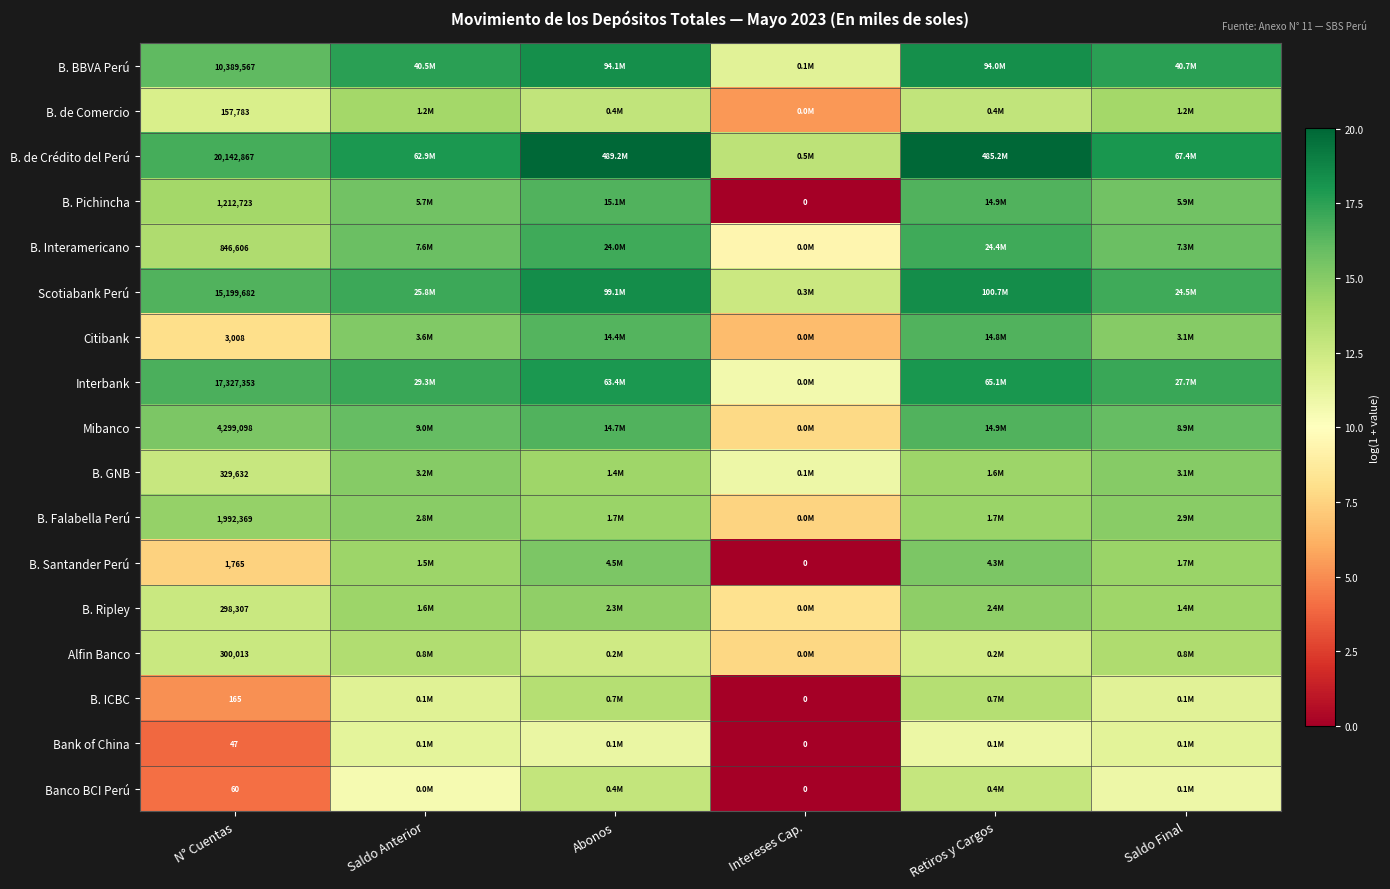

Rank the series at N° Cuentas from highest to lowest value.

B. de Crédito del Perú, Interbank, Scotiabank Perú, B. BBVA Perú, Mibanco, B. Falabella Perú, B. Pichincha, B. Interamericano, B. GNB, Alfin Banco, B. Ripley, B. de Comercio, Citibank, B. Santander Perú, B. ICBC, Banco BCI Perú, Bank of China